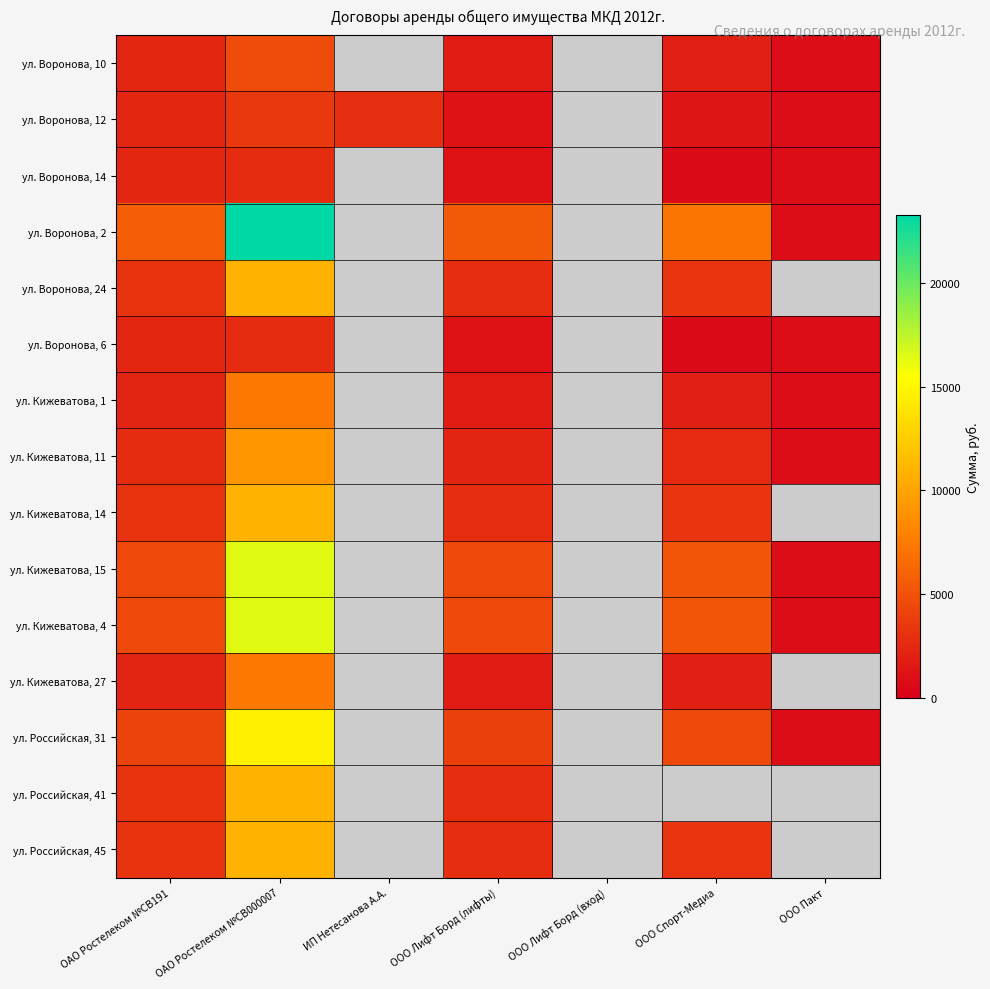

How many values in ул. Воронова, 10 are above zero?

5